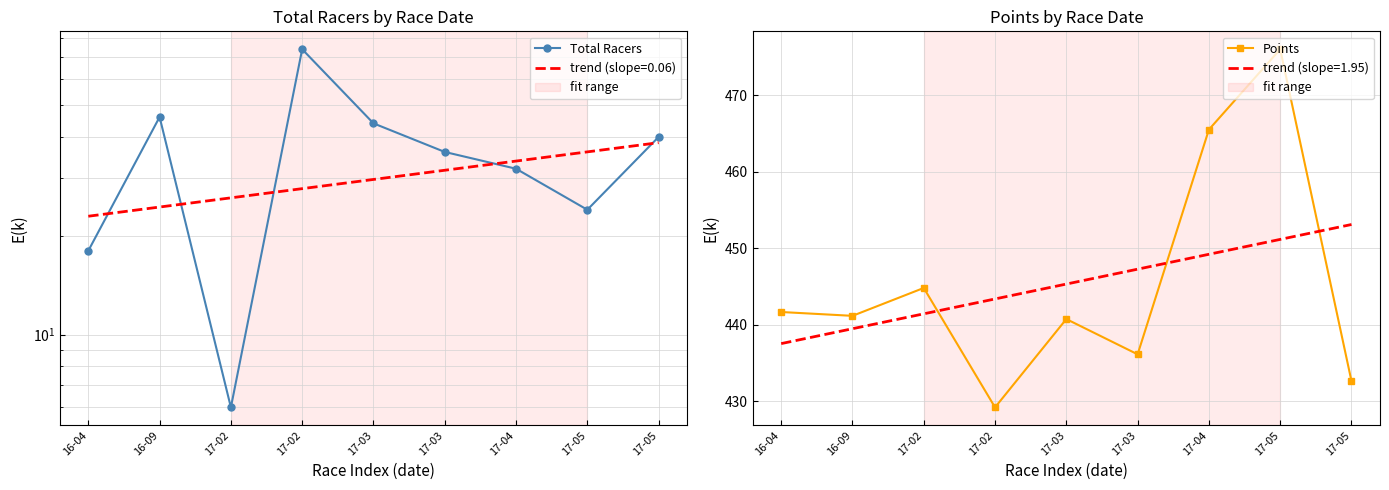

At which category is the sum across all series the highest?

17-02